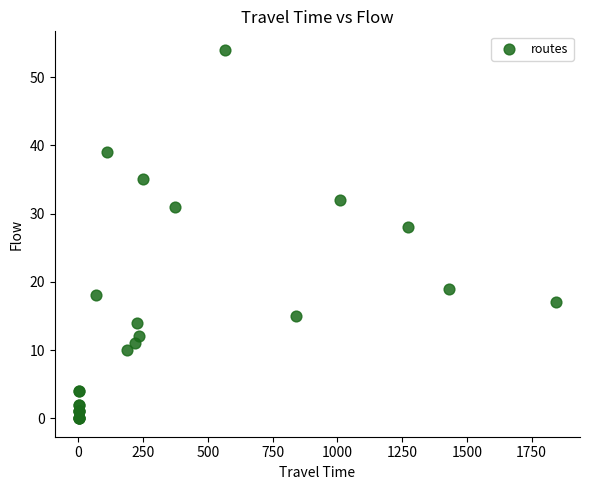

What Y value in the scatter plot is closest to 27?

28